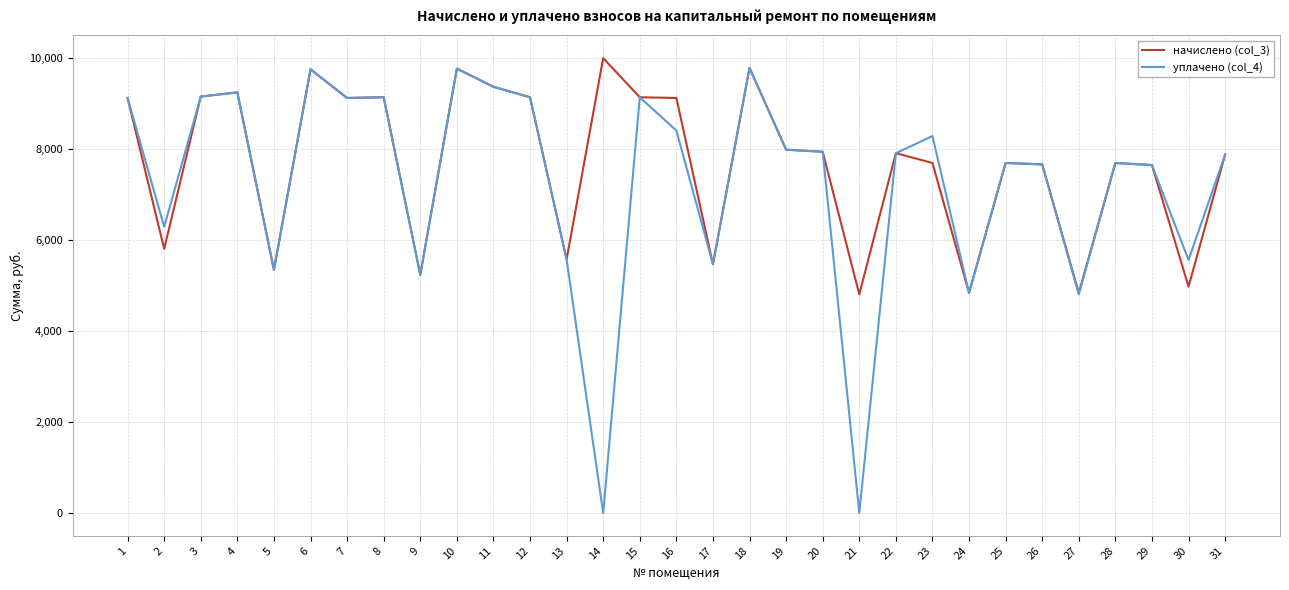

True or false: уплачено (col_4) has a value of 9753.5 at 6.

True